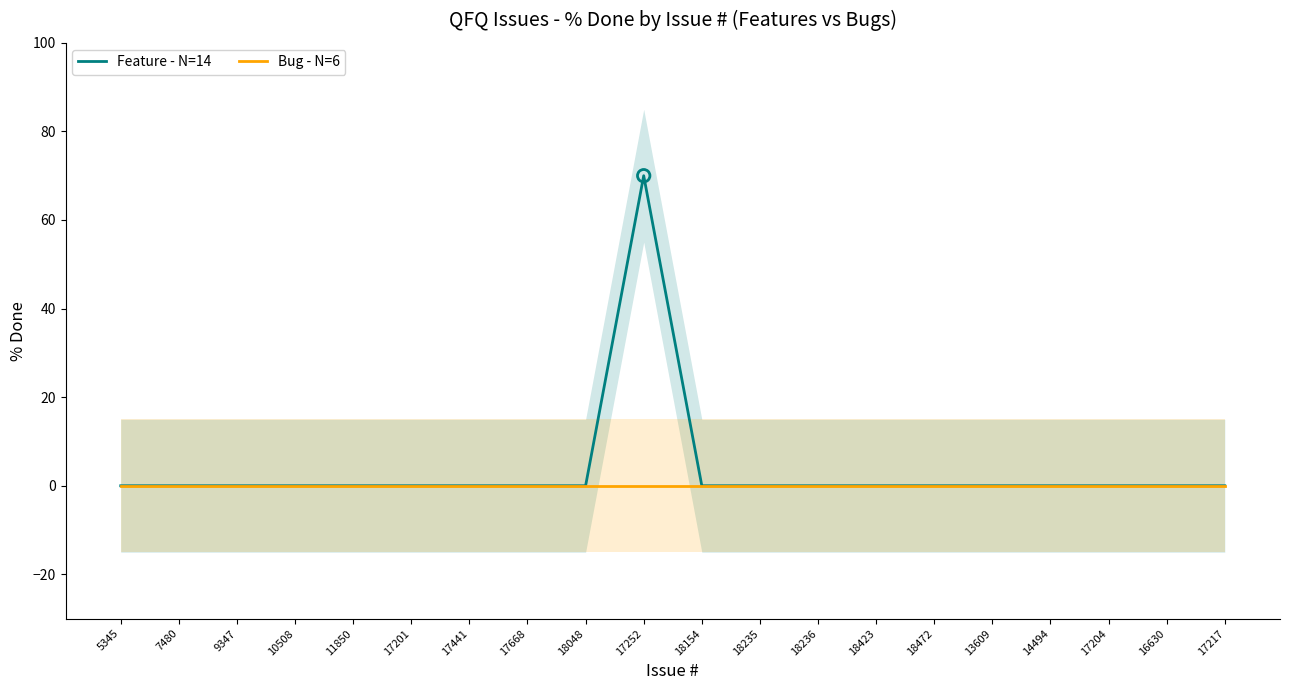

Which series contains the lowest Y value?

Feature - N=14